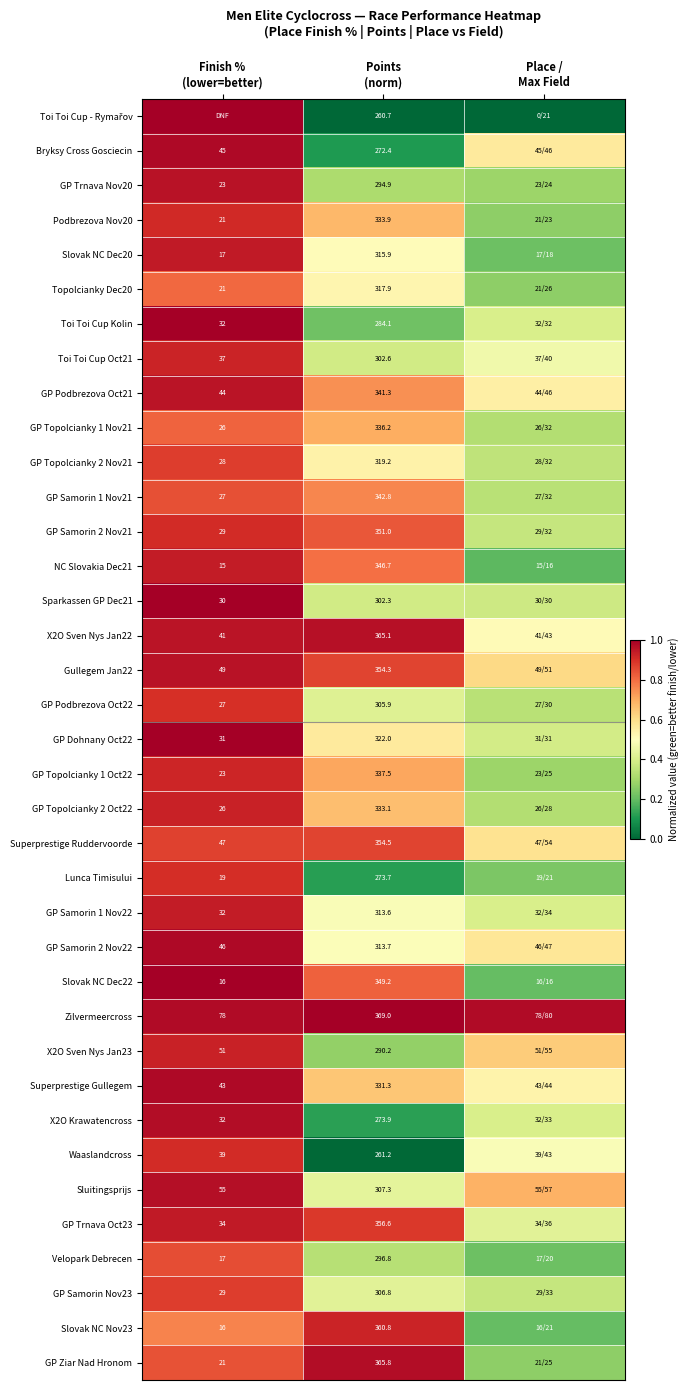

At which category does the chart reach its peak across all series?

Finish %
(lower=better)